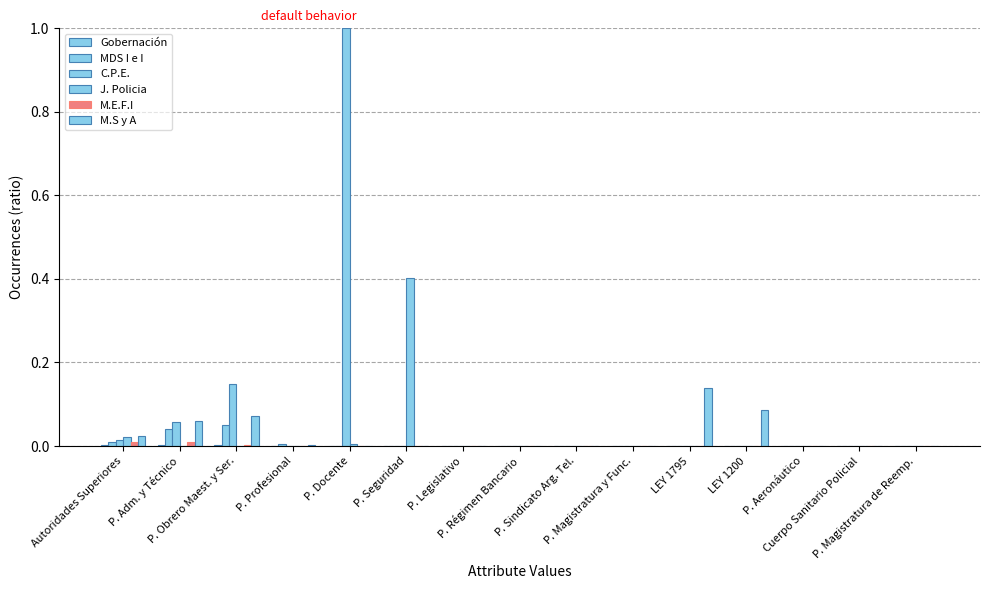

Count the number of categories in the chart.

15